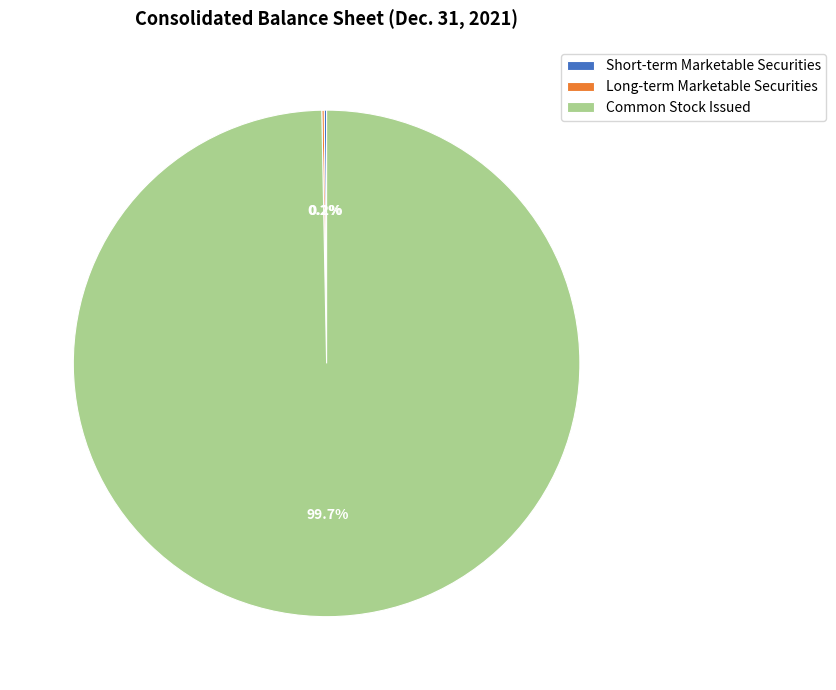

What is the largest slice in the pie chart?

Common Stock Issued